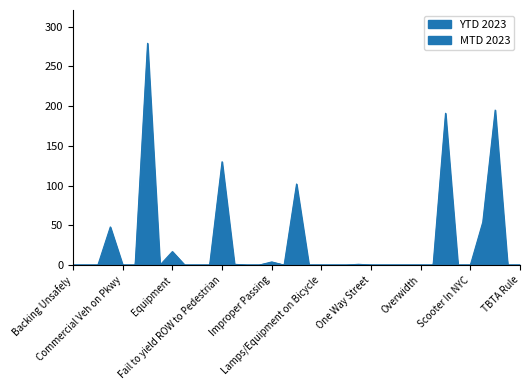

Reading left to right, transcribe all the data shown in this chart.

MTD 2023: 0	0	0	23	0	0	135	0	4	0	0	0	51	0	0	0	3	0	36	0	0	0	0	0	0	0	0	0	0	0	85	0	0	25	103	0	0
YTD 2023: 0	0	0	48	0	0	279	0	17	0	0	0	130	1	0	0	4	0	102	0	0	0	0	1	0	0	0	0	0	0	191	0	0	54	195	0	0